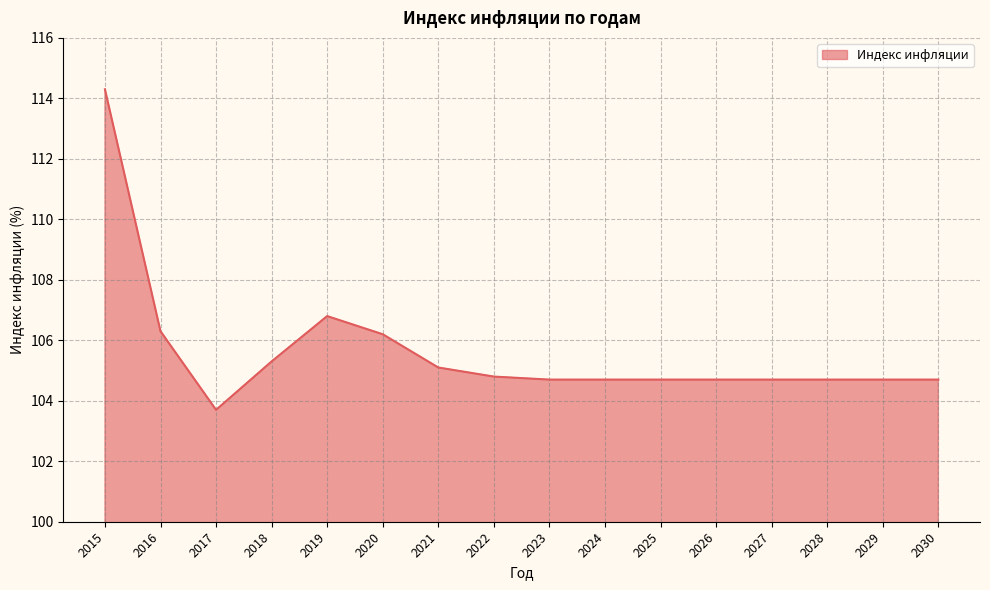

Which has a higher value, 2019 or 2015?

2015